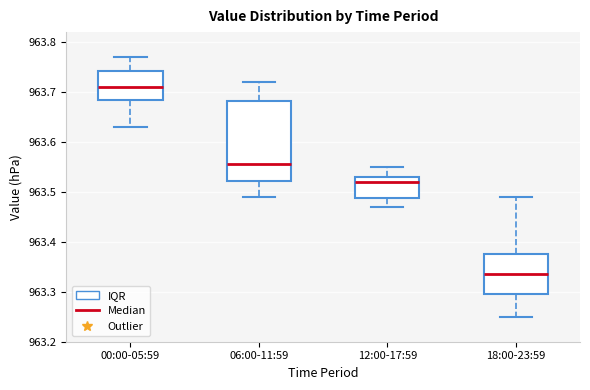

Which box is the tallest, from its lower edge to its upper edge?

06:00-11:59